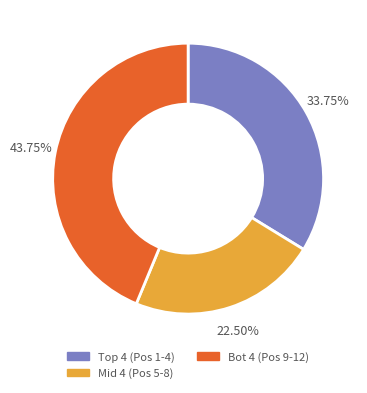

Is there any slice that represents more than half of the pie?

No